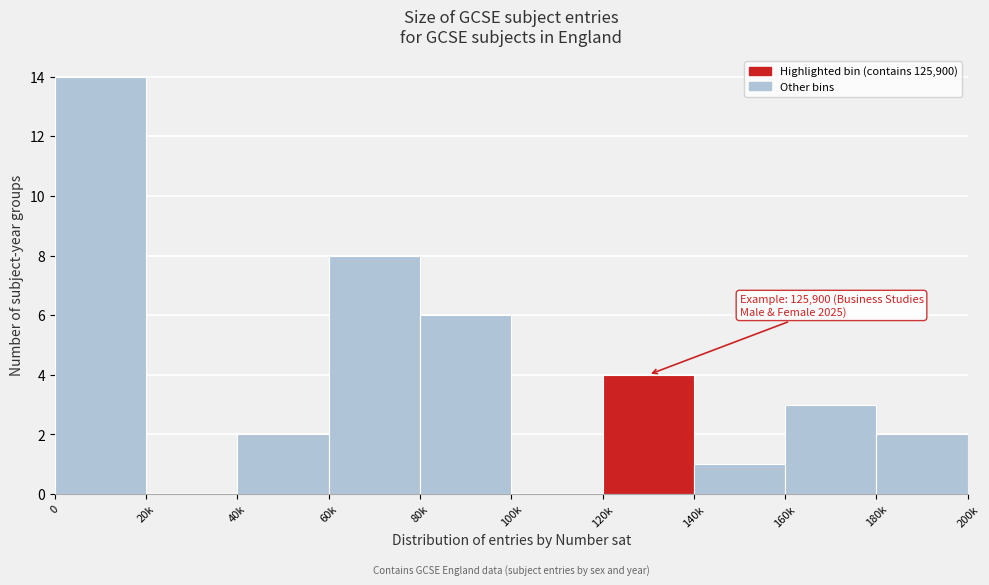

Reading right to left, list all the values displayed in this chart.

180k=2	160k=3	140k=1	120k=4	100k=0	80k=6	60k=8	40k=2	20k=0	0=14